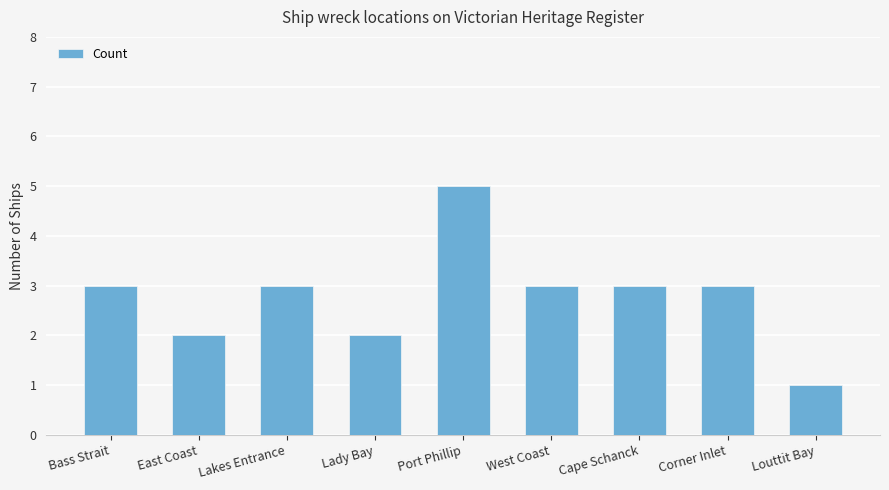

What is the smallest value displayed?

1